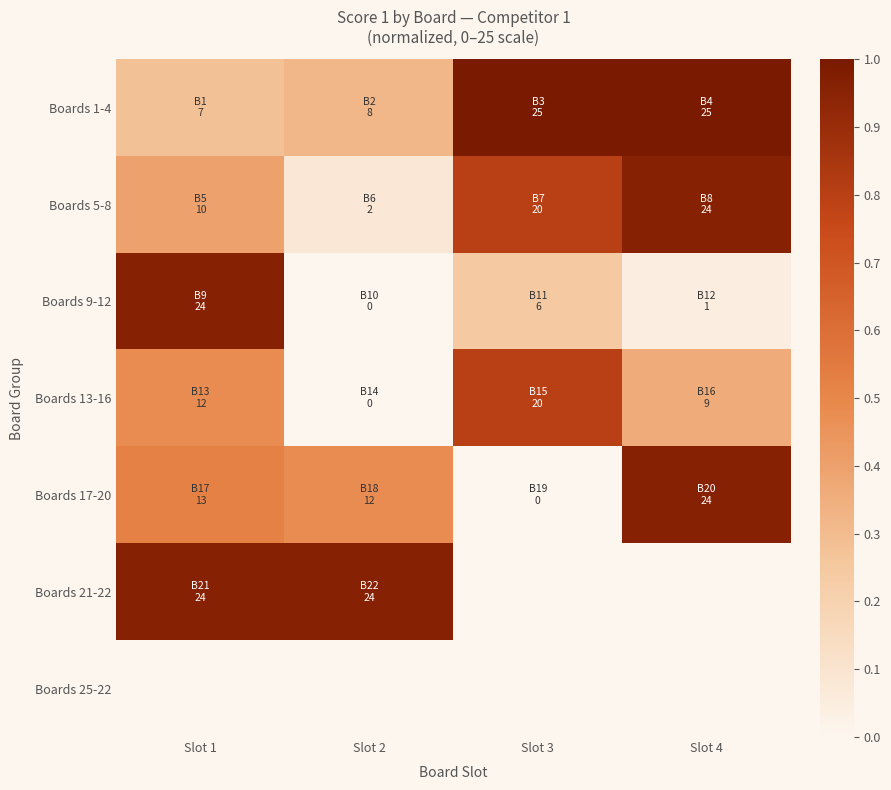

The value of Boards 13-16 at Slot 3 is 0.8. True or false?

True